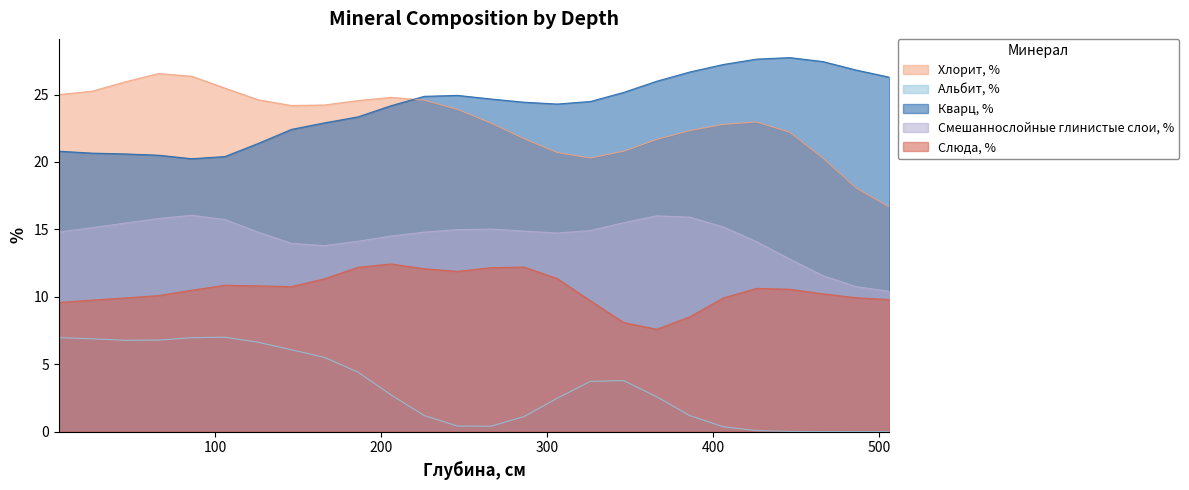

What are all the series names shown in the legend?

Хлорит, %, Альбит, %, Кварц, %, Смешаннослойные глинистые слои, %, Слюда, %